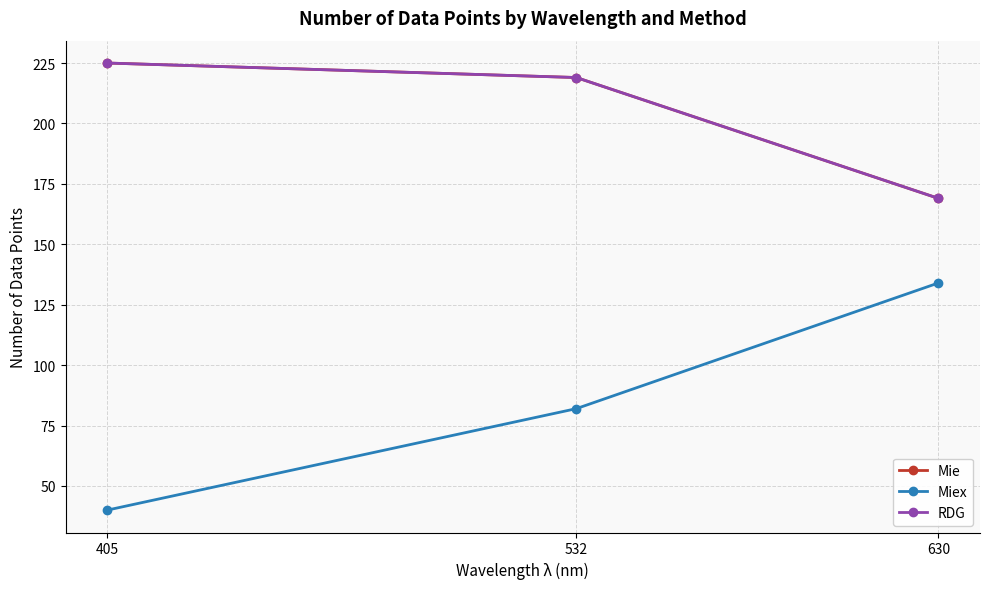

Reading left to right, list all the values displayed in this chart.

Mie: 225	219	169
Miex: 40	82	134
RDG: 225	219	169